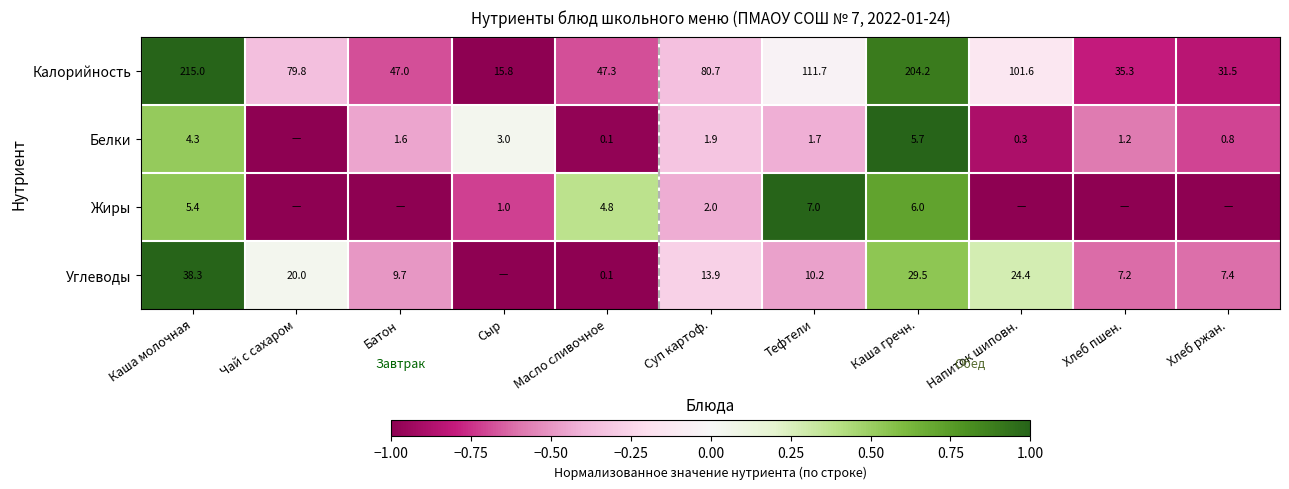

How many data points in Калорийность are less than 79?

5